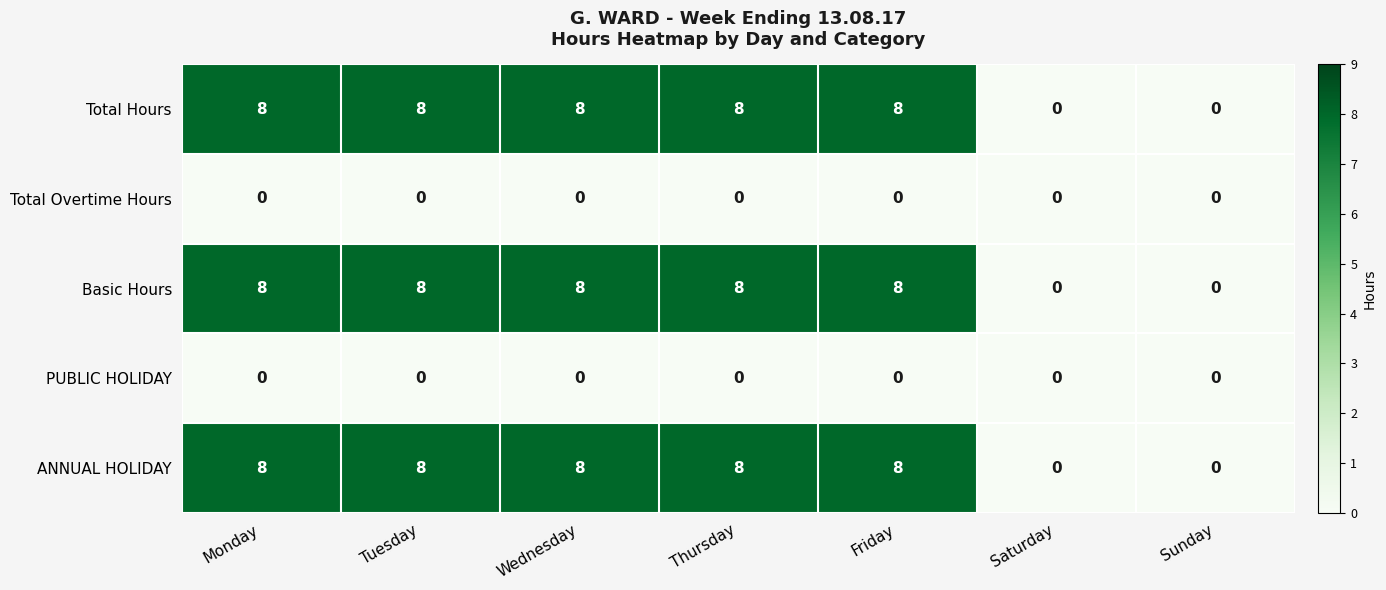

What is the sum of the Basic Hours values at Saturday and Friday?

8